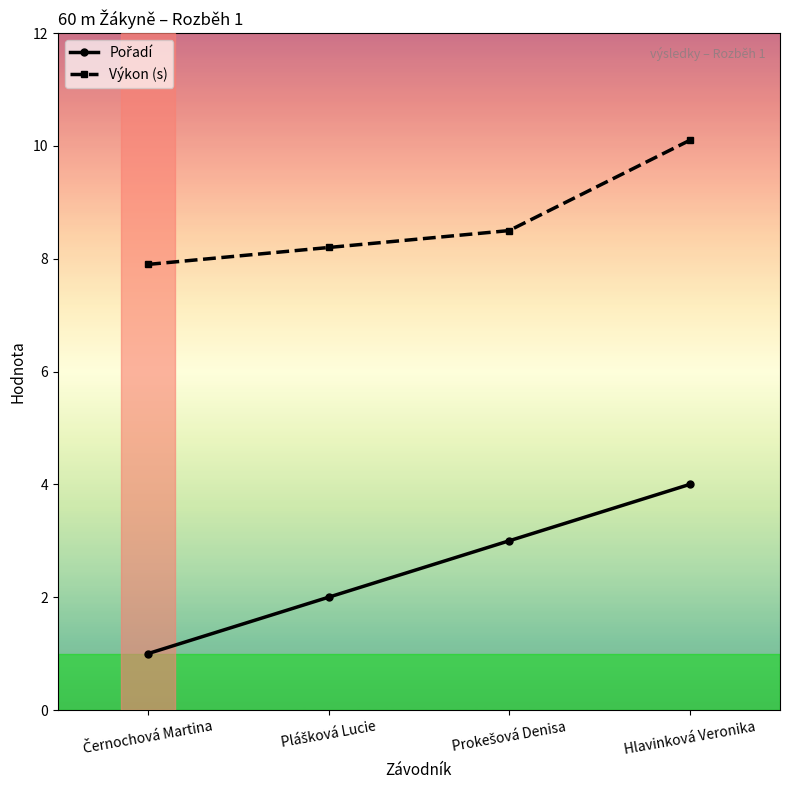

Does the chart have visible grid lines?

No